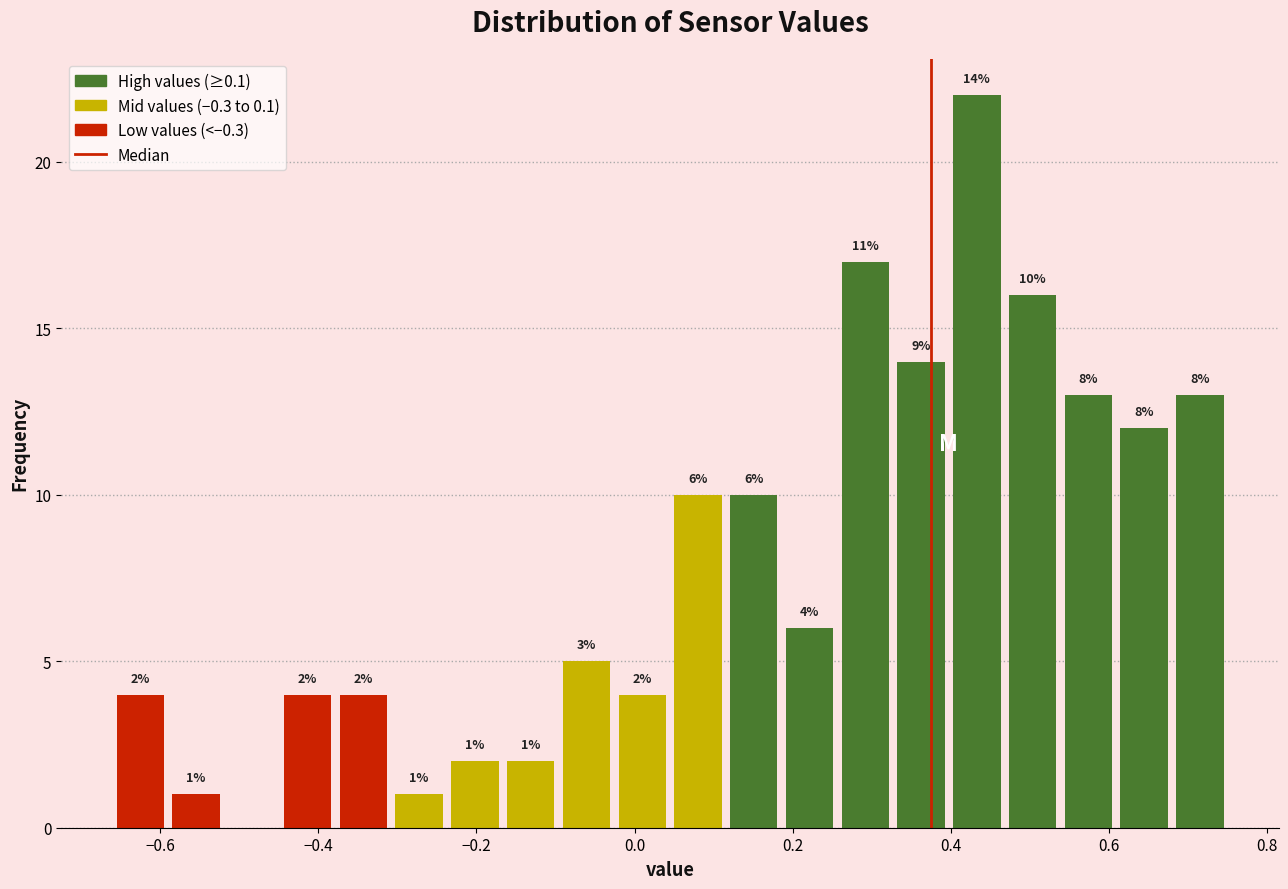

Around what value on the x-axis is the tallest bar? Give the approximate position of its centre, as read against the axis.

0.44